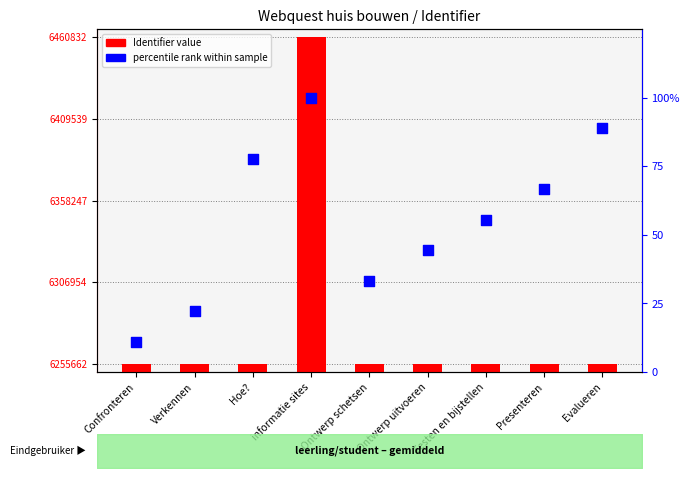

At which category is the sum across all series the highest?

informatie sites